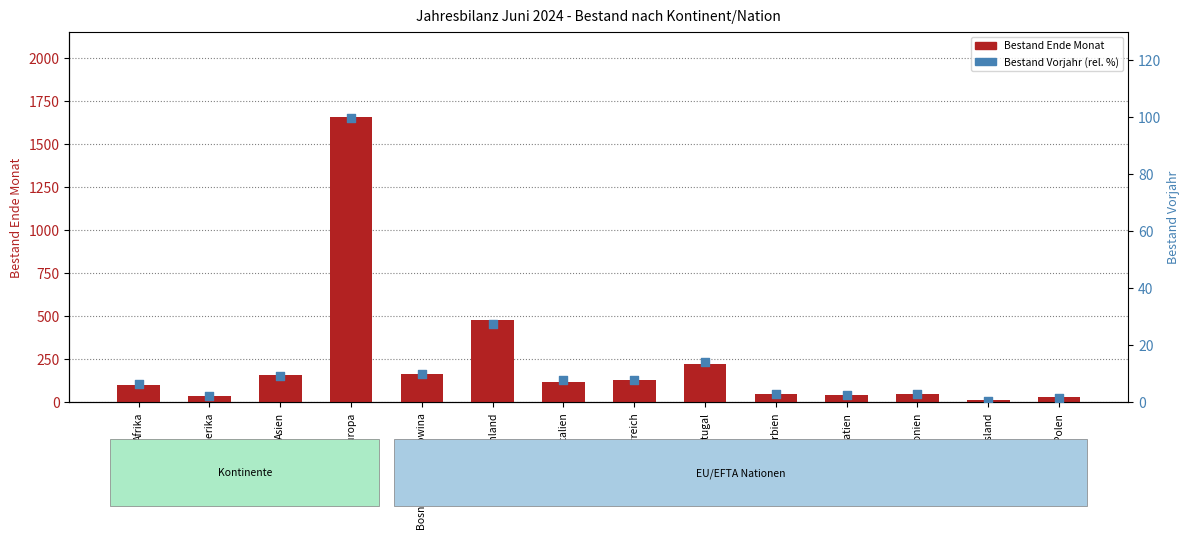

What is the total value across all series at Portugal?

239.2